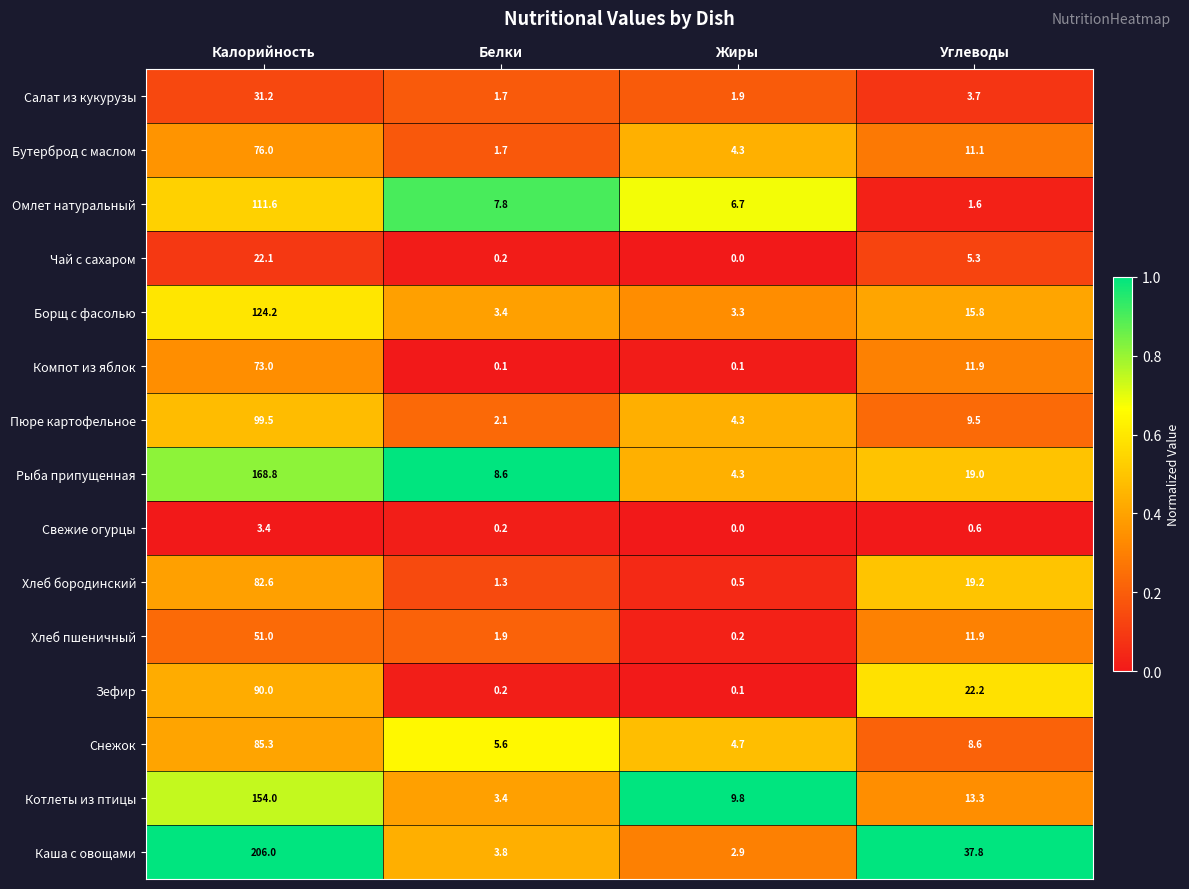

At which category is the sum across all series the highest?

Калорийность